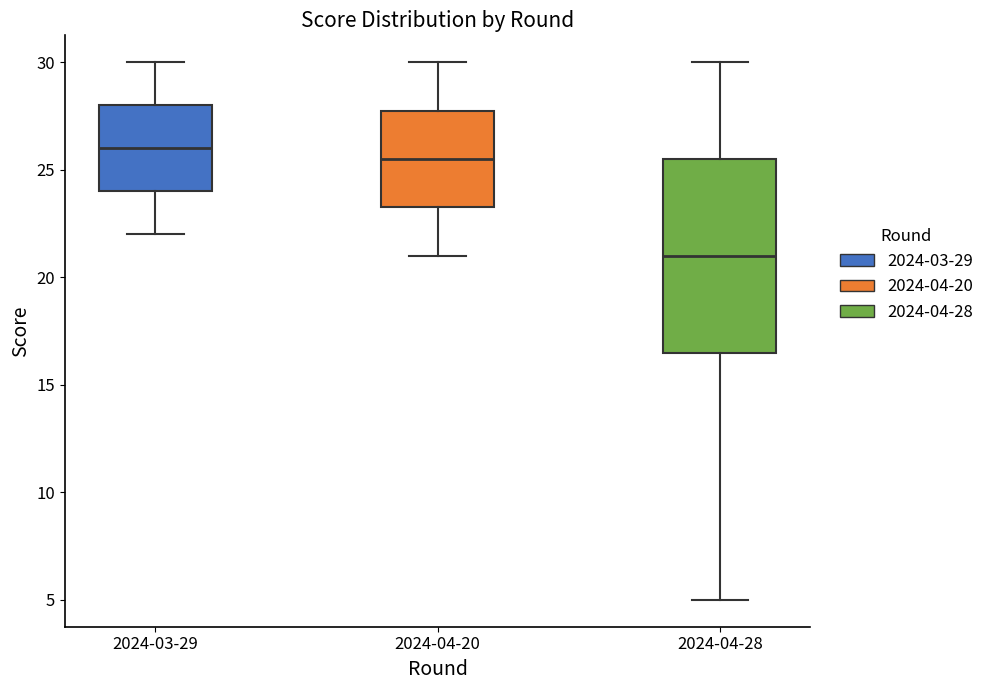

Reading left to right, read every box against the y-axis: the position of its median line, the range the box covers, and the ends of its whiskers. The values are not printed on the chart, so give them approximately, as read against the axis.

2024-03-29: median 26.0, box 24.0 to 28.0, whiskers 22.0 to 30.0
2024-04-20: median 25.5, box 23.5 to 28.0, whiskers 21.0 to 30.0
2024-04-28: median 21.0, box 16.5 to 25.5, whiskers 5.0 to 30.0